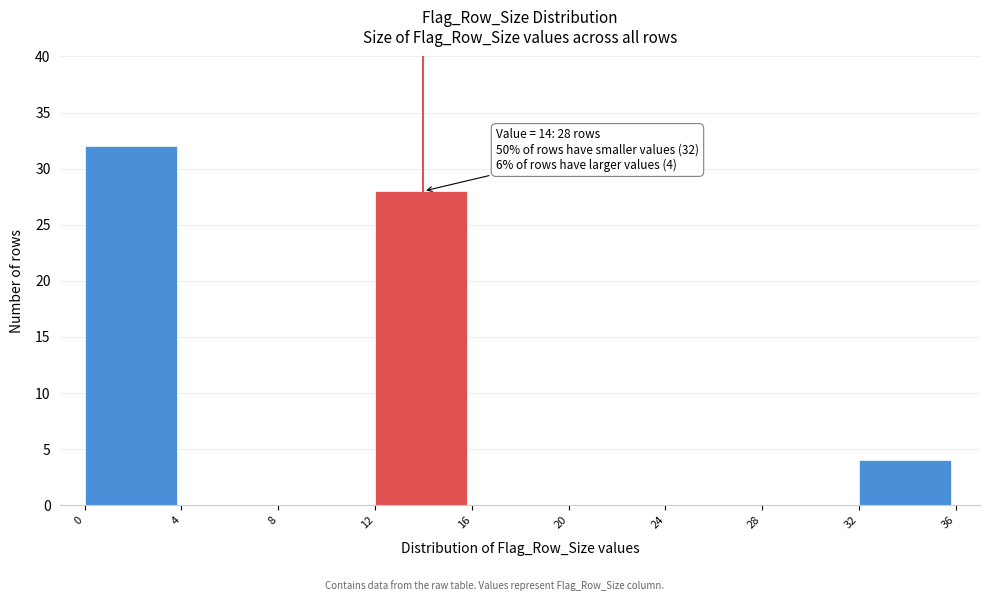

Which range on the x-axis has the tallest bar?

0 to 4